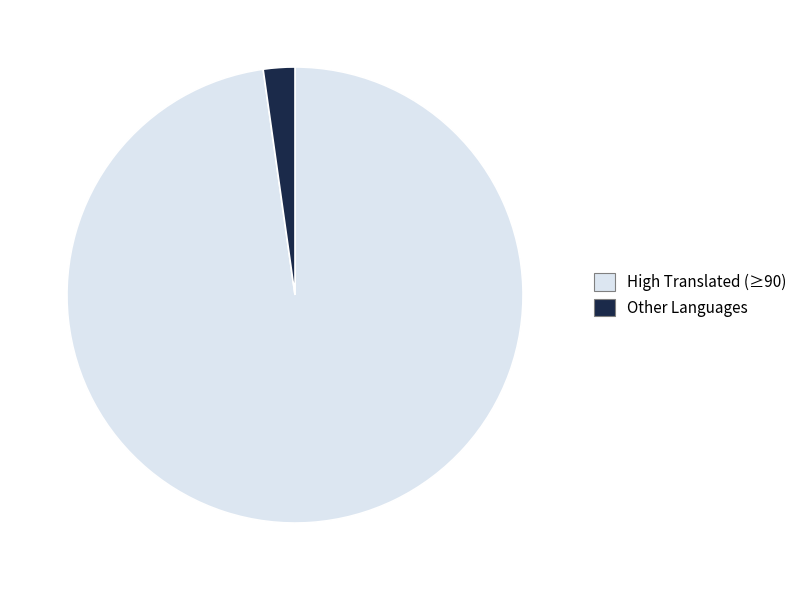

Between Other Languages and High Translated (≥90), which is larger?

High Translated (≥90)